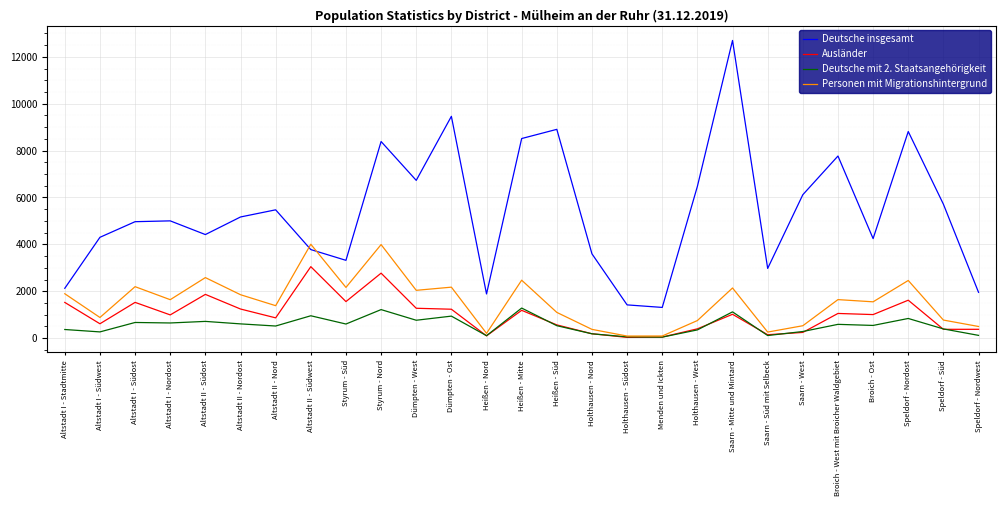

Rank the series at Altstadt II - Nordost from lowest to highest value.

Deutsche mit 2. Staatsangehörigkeit, Ausländer, Personen mit Migrationshintergrund, Deutsche insgesamt